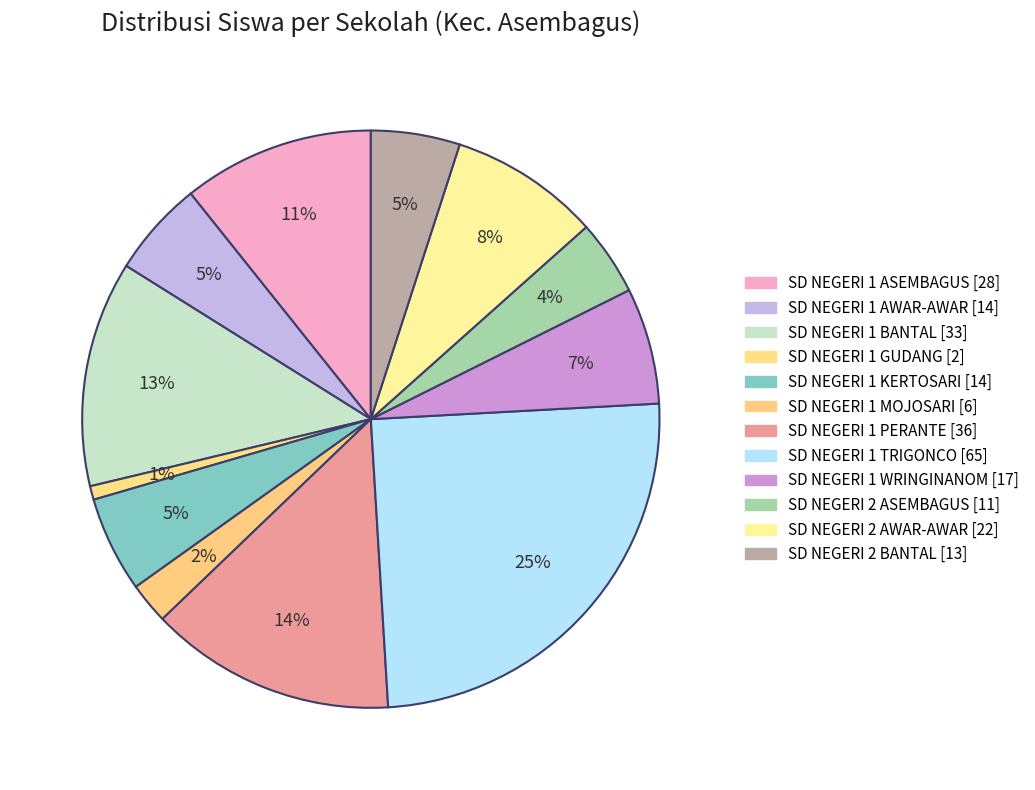

What is the smallest slice in the pie chart?

SD NEGERI 1 GUDANG